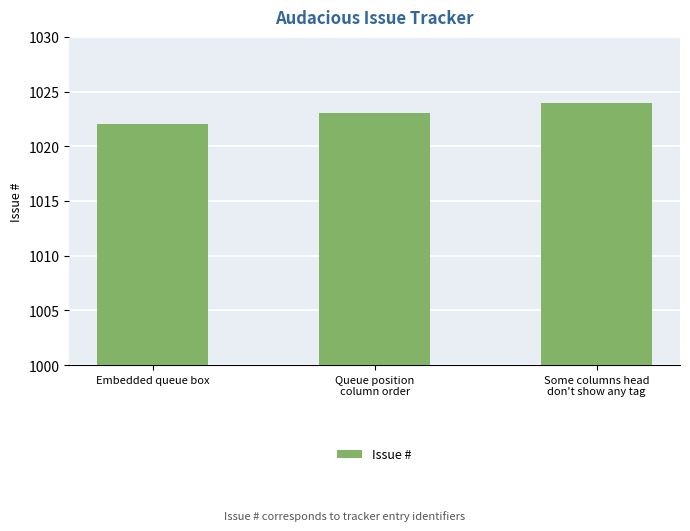

How many categories are shown in the chart?

3